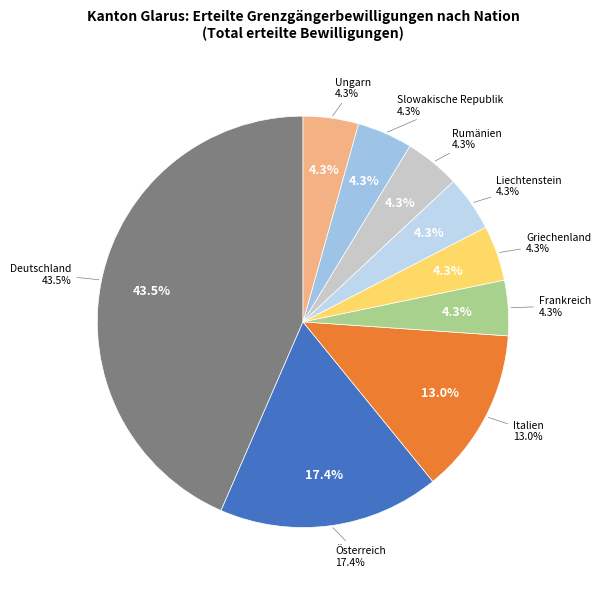

To the nearest percent, what is the average slice percentage?

11%